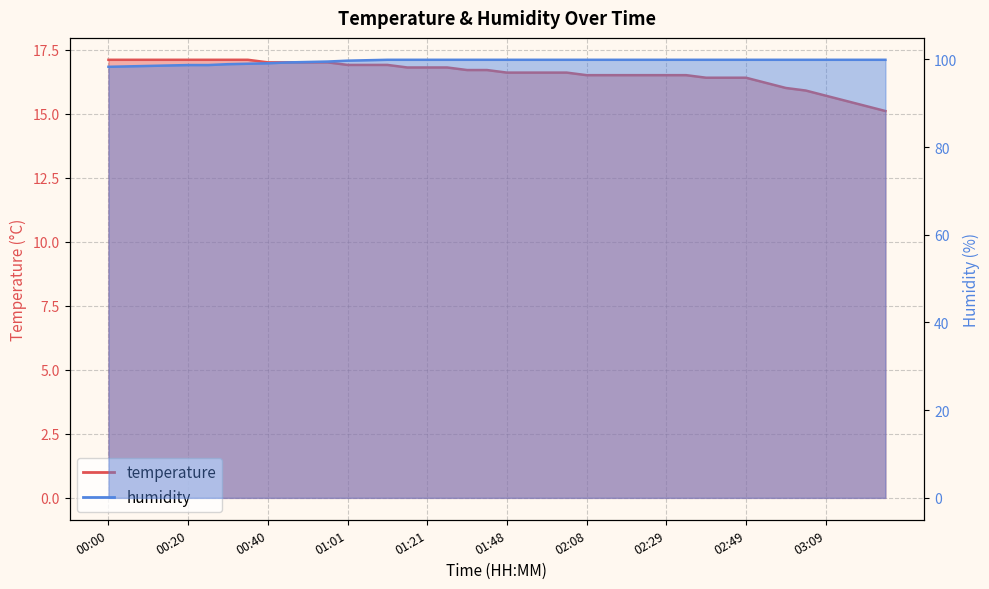

What position from the right is 00:56?

29